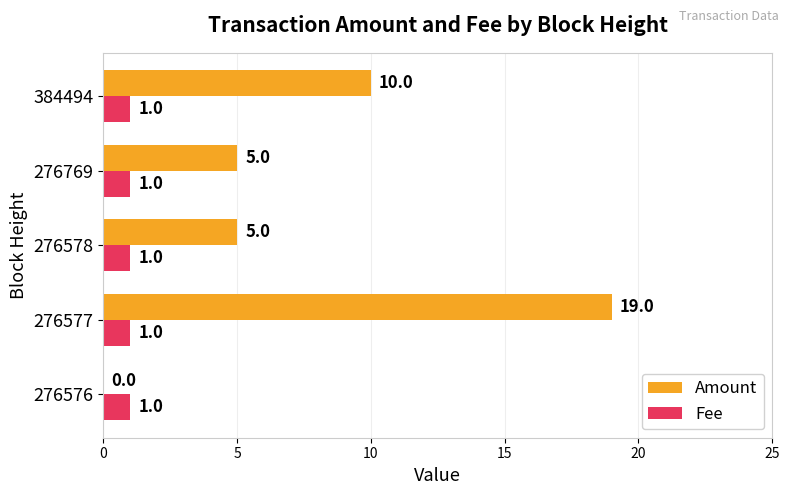

Which series changed the most between 276578 and 384494?

Amount